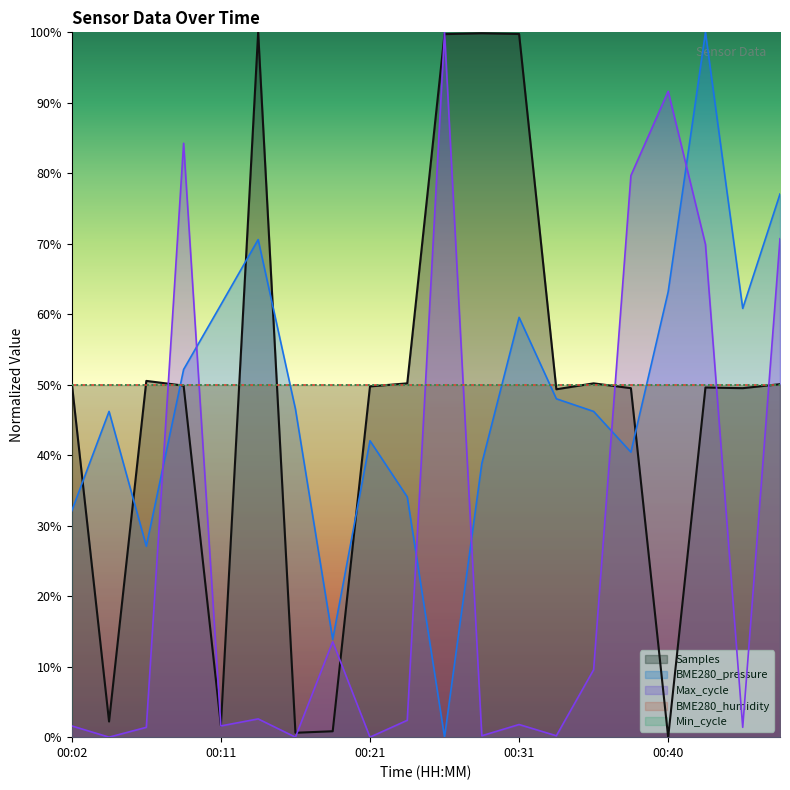

What is the sum of the Max_cycle values at 00:43 and 00:40?

161.6